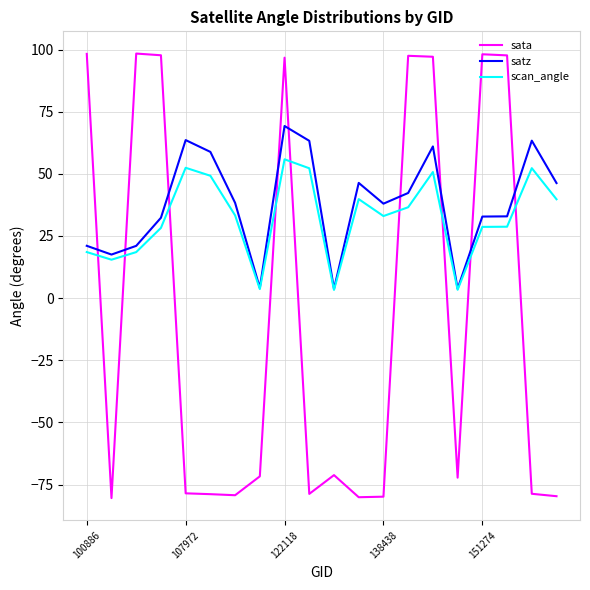

Is this an area chart (filled region under the line)?

No